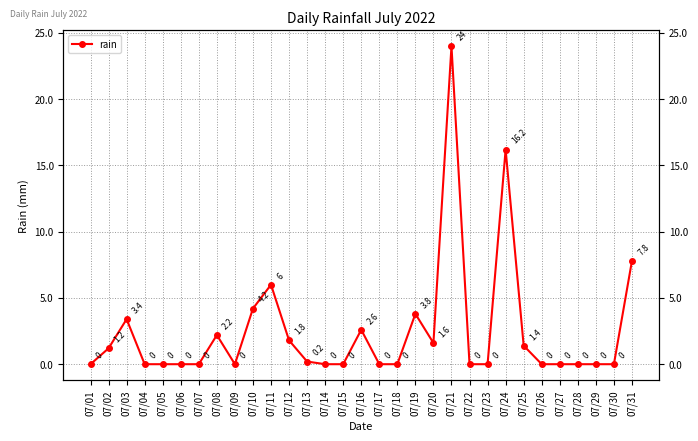

The chart shows a value of 0.0 at 07/06. True or false?

True